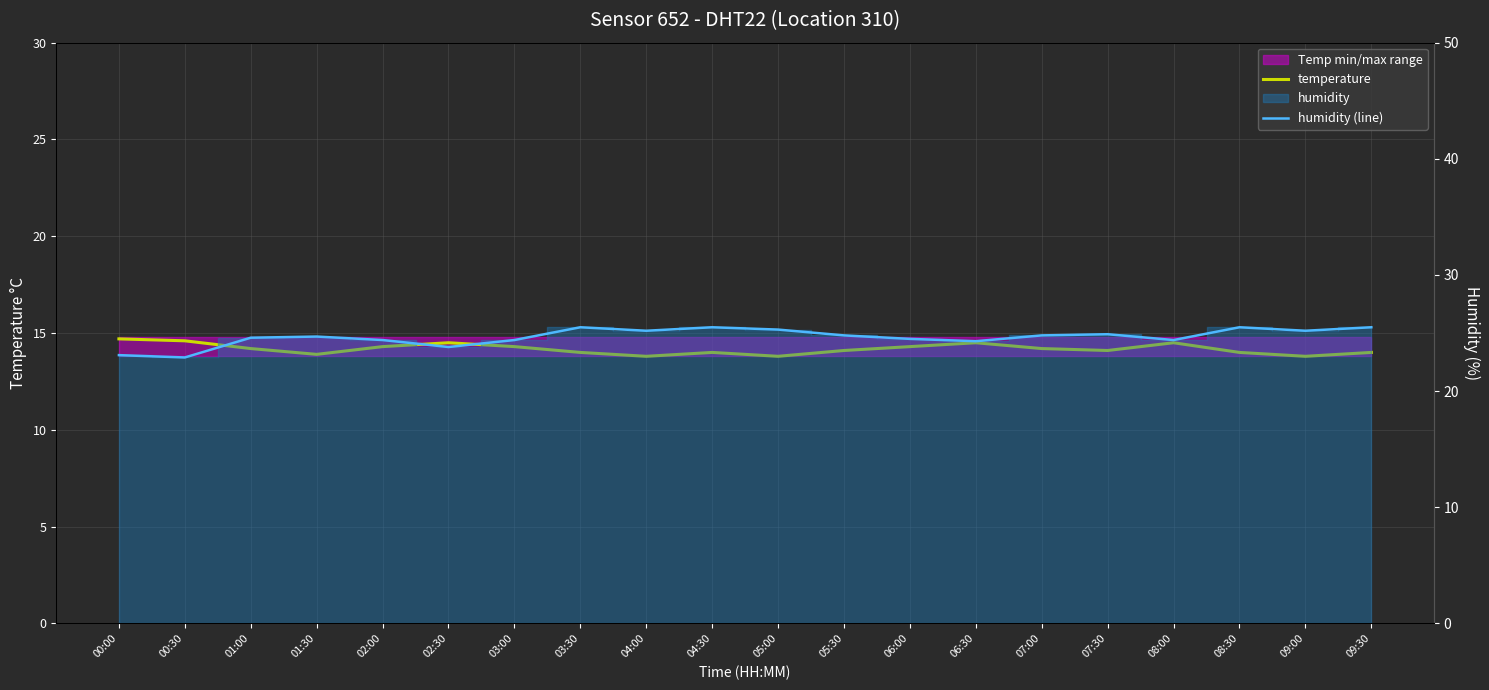

What is the label of the 5th point from the right?

07:30